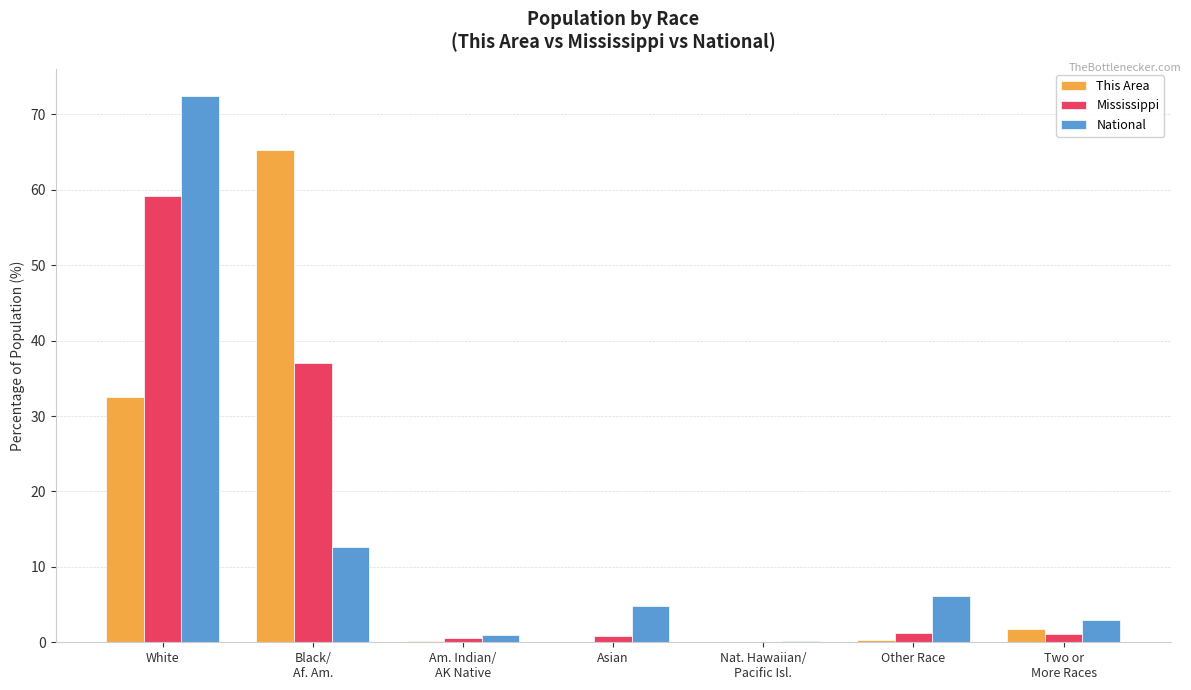

At which category is the sum across all series the highest?

White